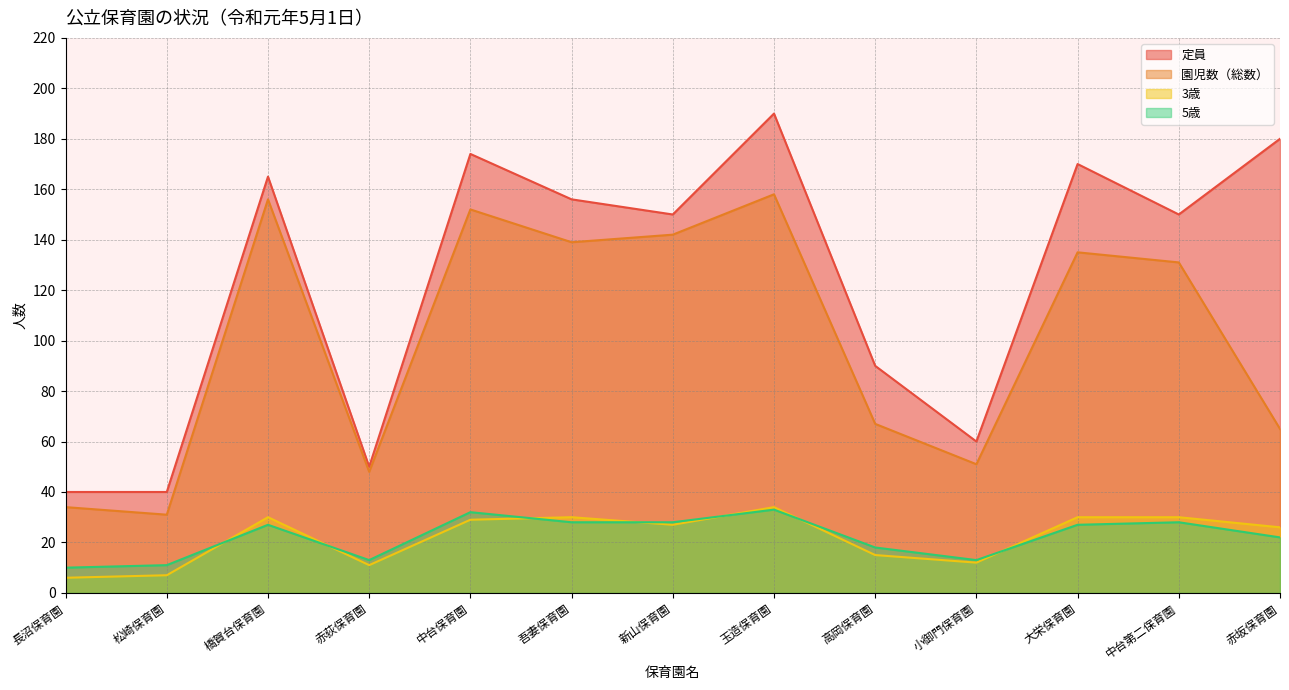

Reading left to right, list all the values displayed in this chart.

定員: 40	40	165	50	174	156	150	190	90	60	170	150	180
園児数（総数）: 34	31	156	48	152	139	142	158	67	51	135	131	65
3歳: 6	7	30	11	29	30	27	34	15	12	30	30	26
5歳: 10	11	27	13	32	28	28	33	18	13	27	28	22